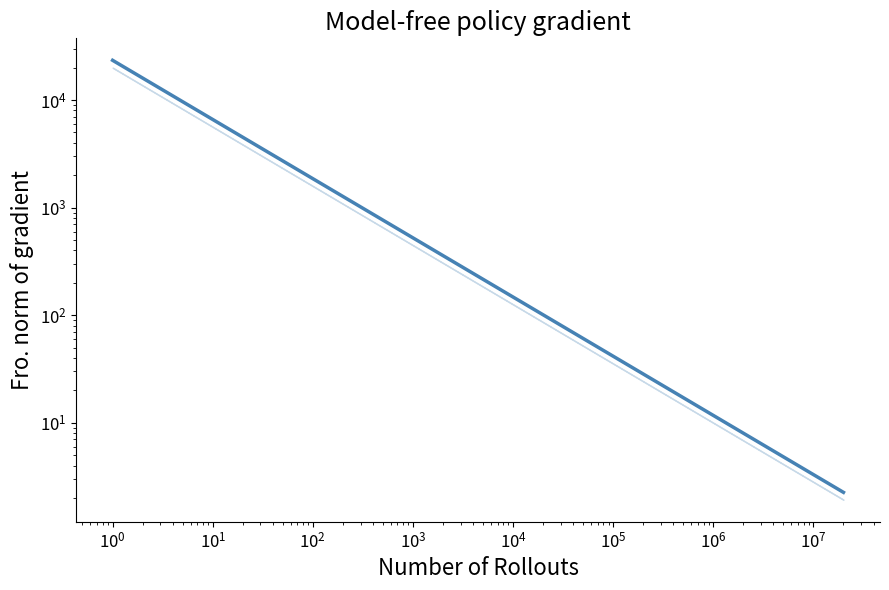

How many categories are shown in the chart?

15